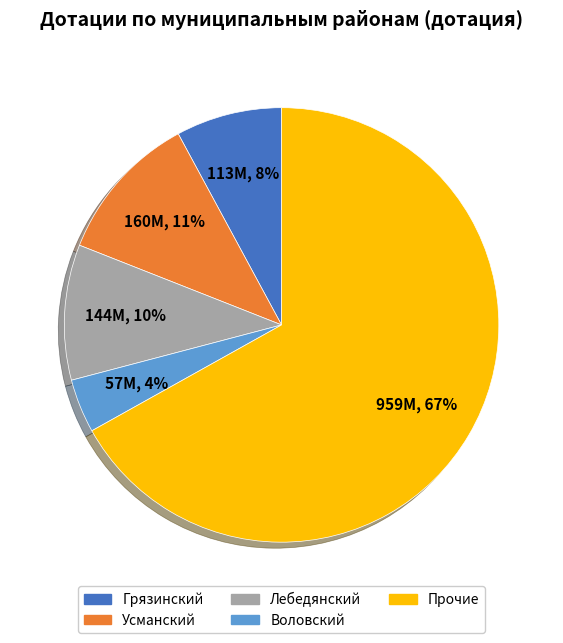

To the nearest percent, what is the average slice percentage?

20%